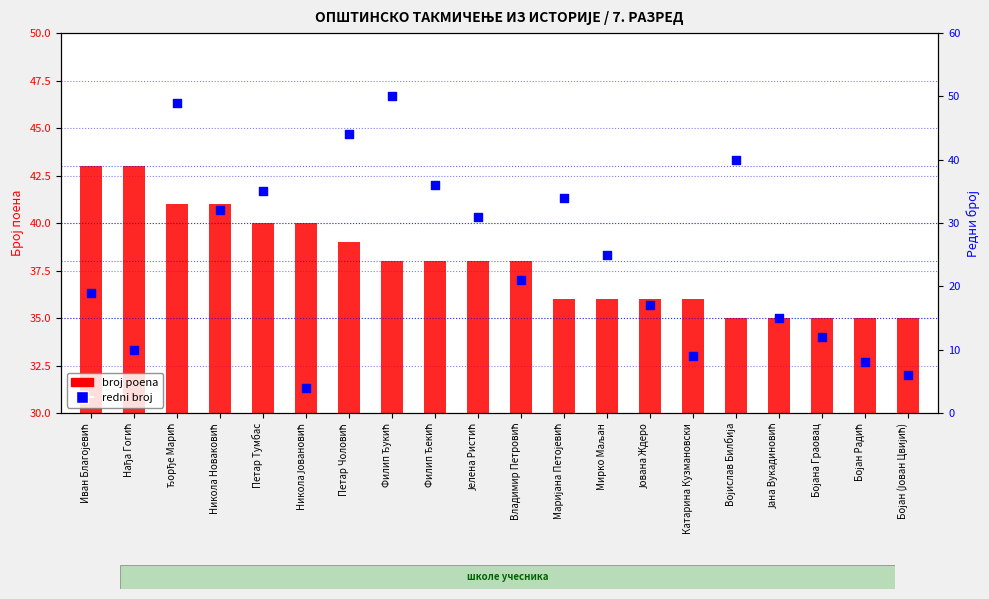

Which series has the largest Y range (max minus min)?

redni broj